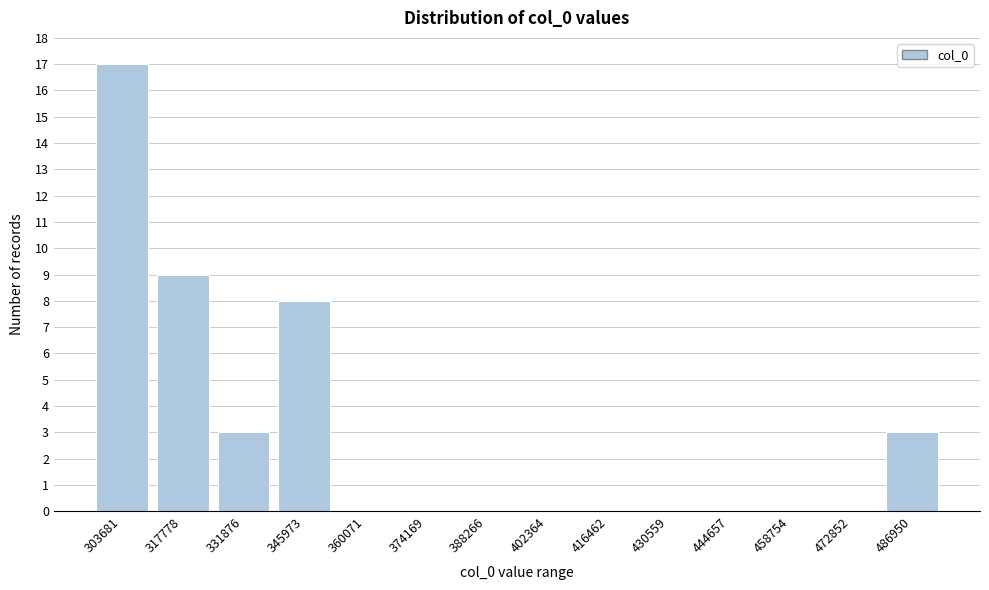

Reading left to right, extract all data points from this chart.

303681=17	317778=9	331876=3	345973=8	360071=0	374169=0	388266=0	402364=0	416462=0	430559=0	444657=0	458754=0	472852=0	486950=3